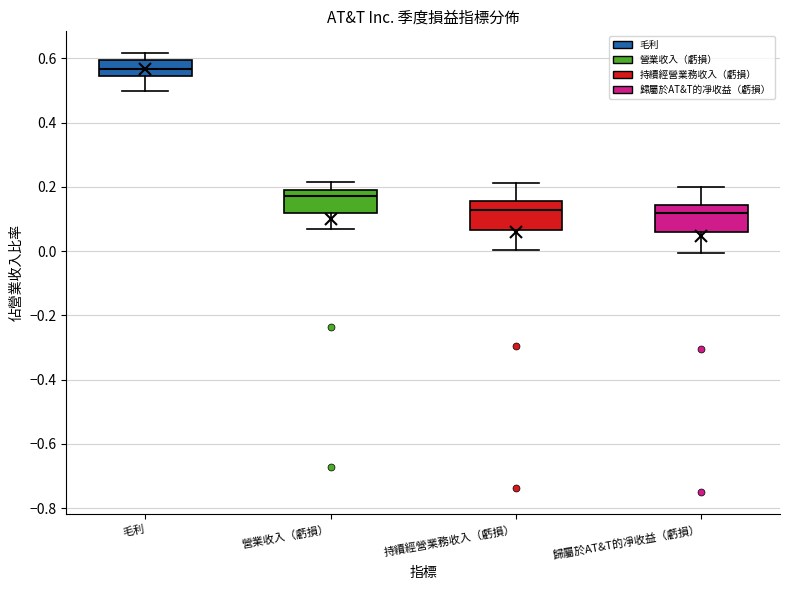

Which box's median line is the highest?

毛利